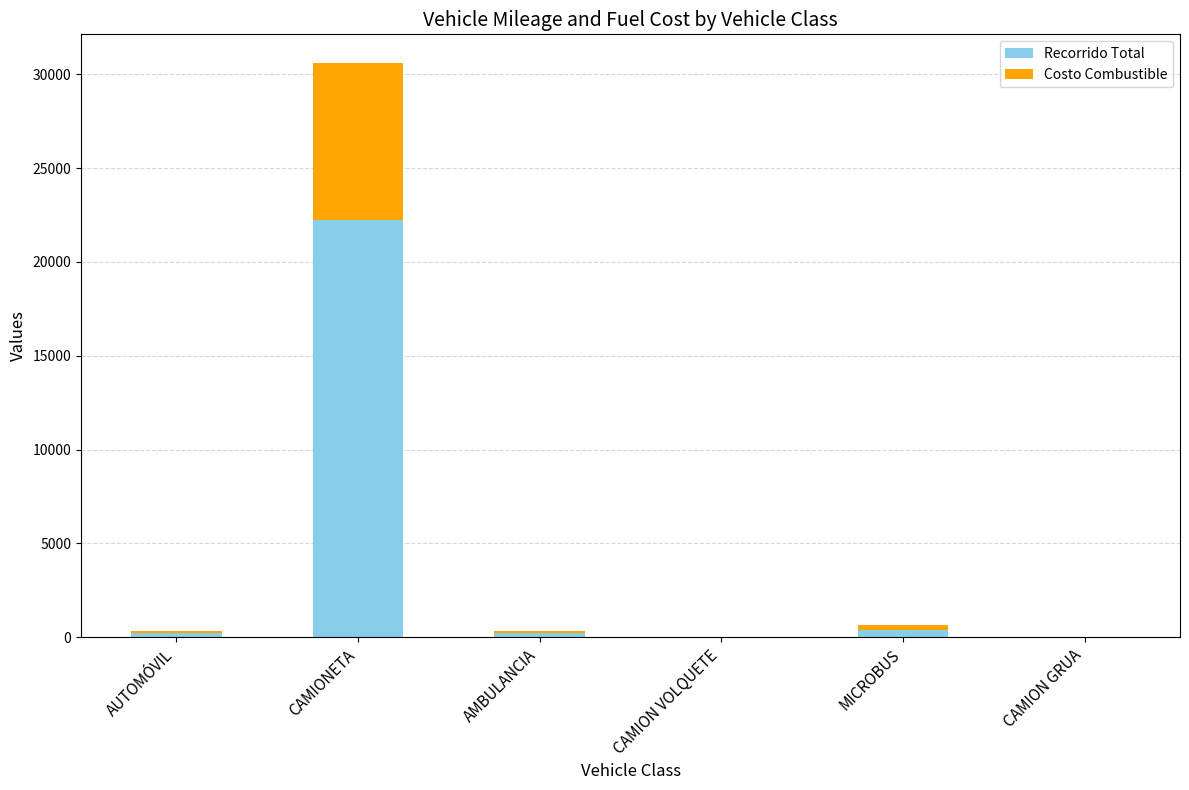

At which category is the sum across all series the highest?

CAMIONETA